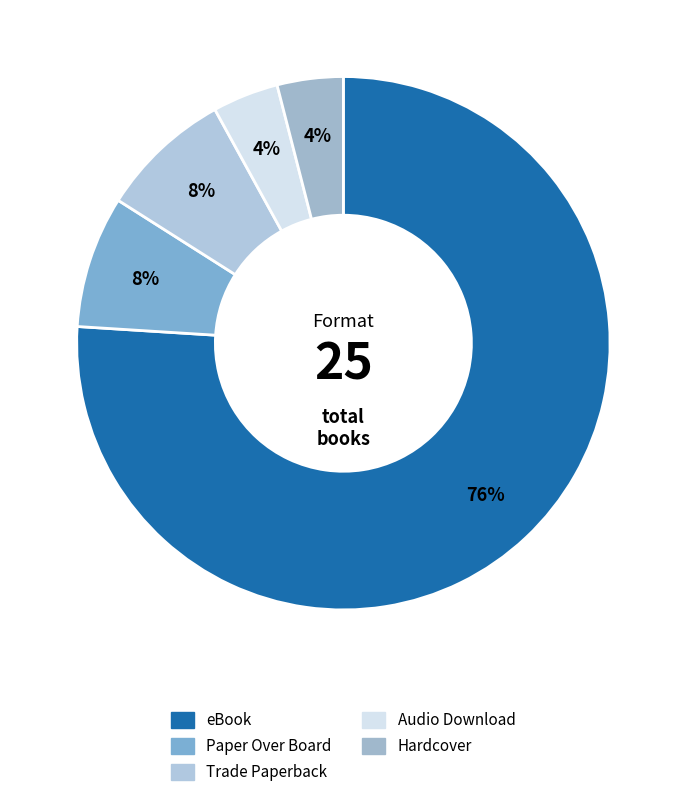

What is the ratio of the value at Paper Over Board to the value at eBook?

0.1